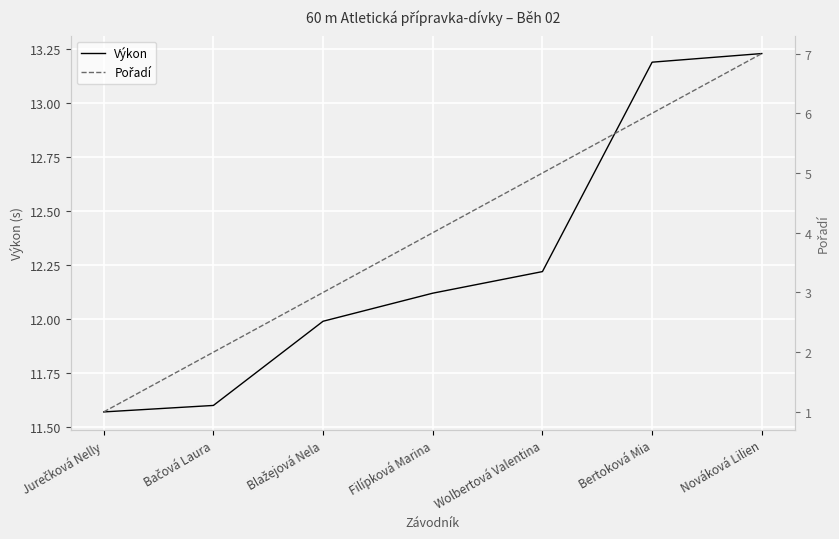

The Pořadí series shows 1.4 at Bačová Laura. True or false?

False